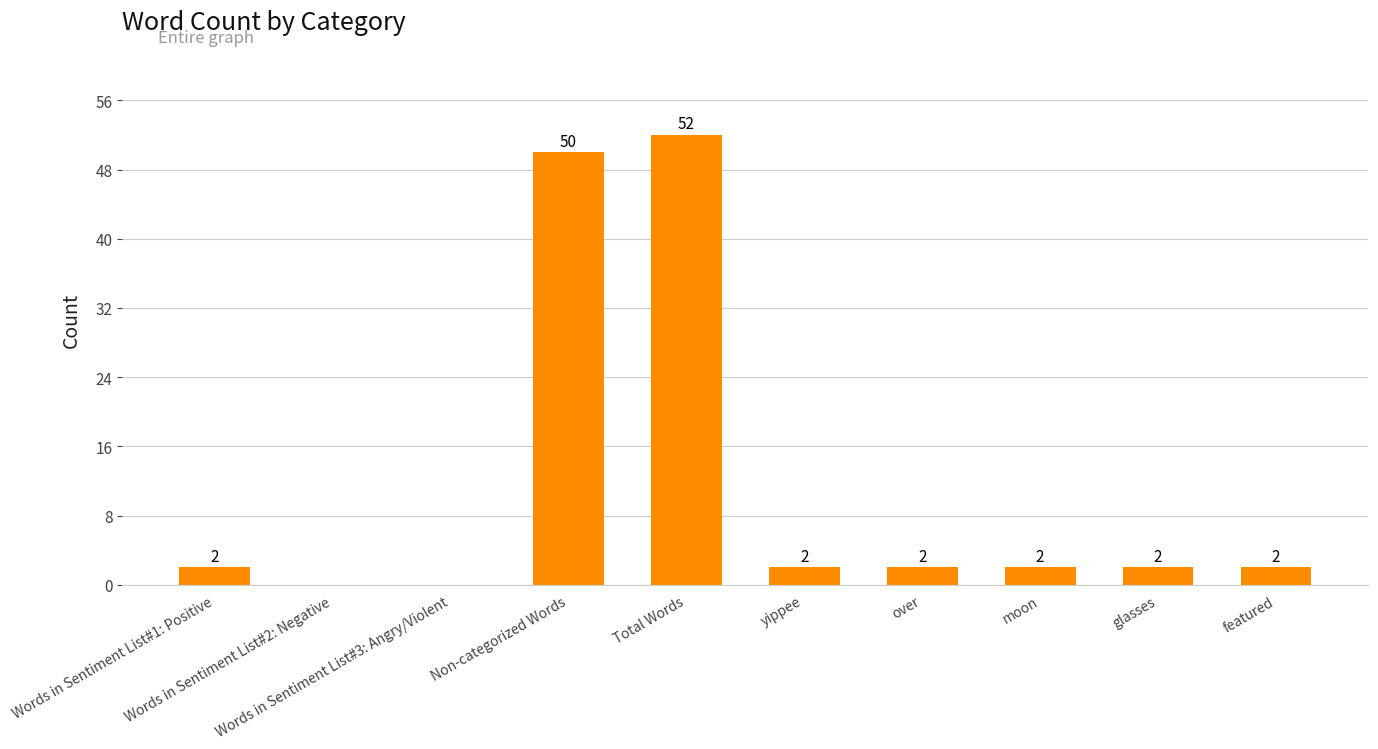

Reading left to right, what are all the values shown in this chart?

Words in Sentiment List#1: Positive=2	Words in Sentiment List#2: Negative=0	Words in Sentiment List#3: Angry/Violent=0	Non-categorized Words=50	Total Words=52	yippee=2	over=2	moon=2	glasses=2	featured=2